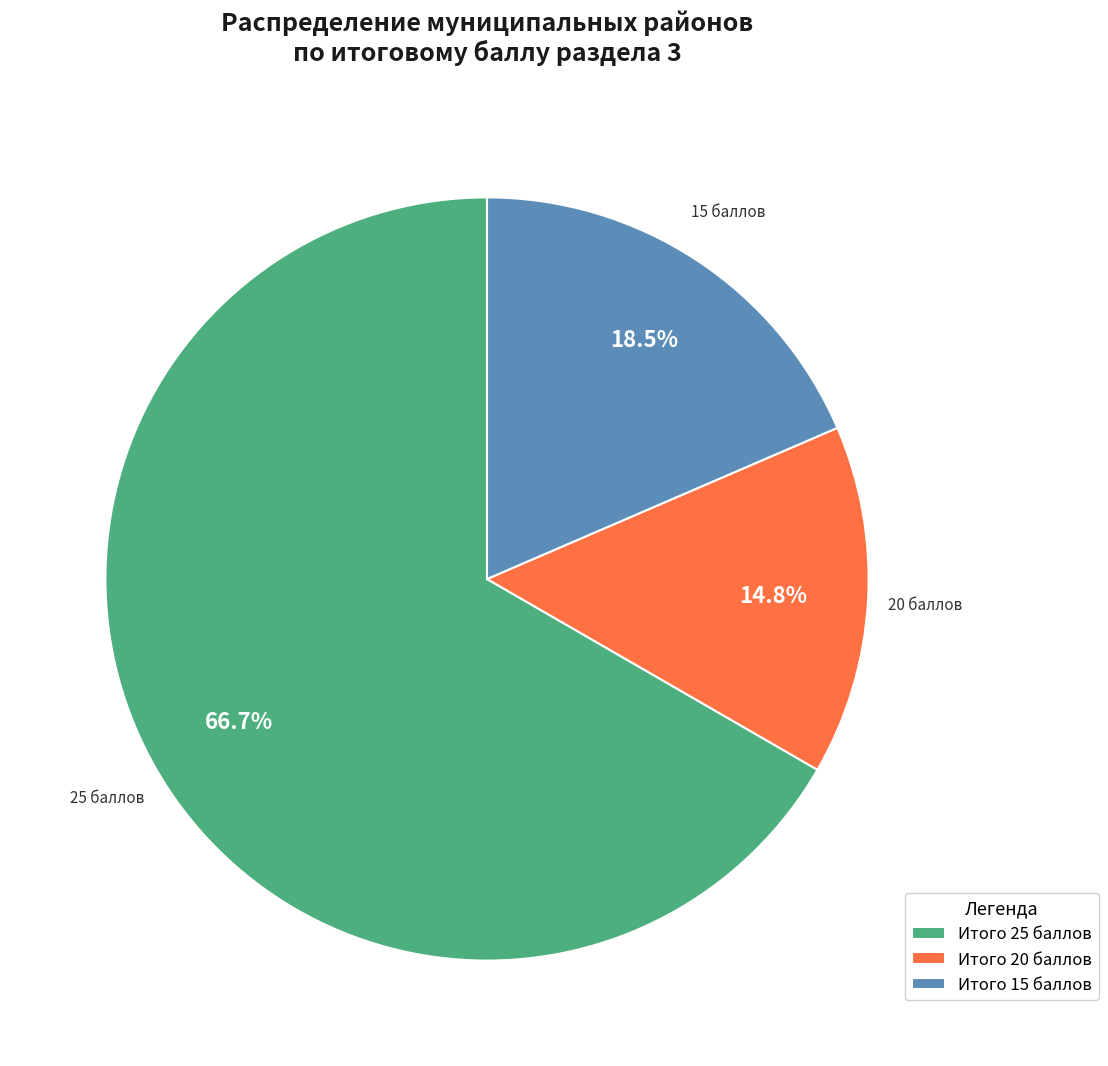

Does any single category account for the majority?

Yes